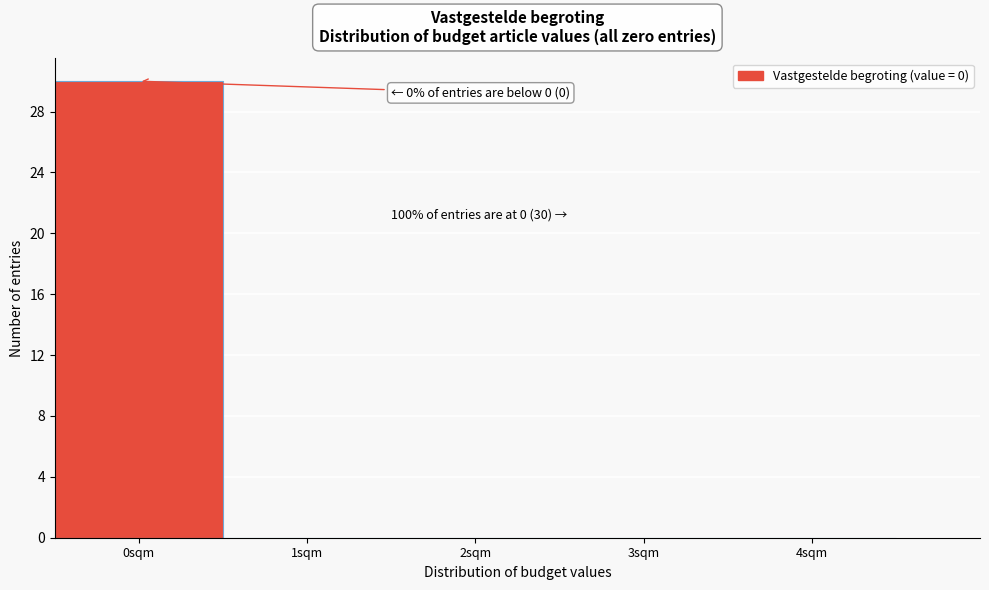

Which range on the x-axis has the tallest bar?

-0.5 to 0.5